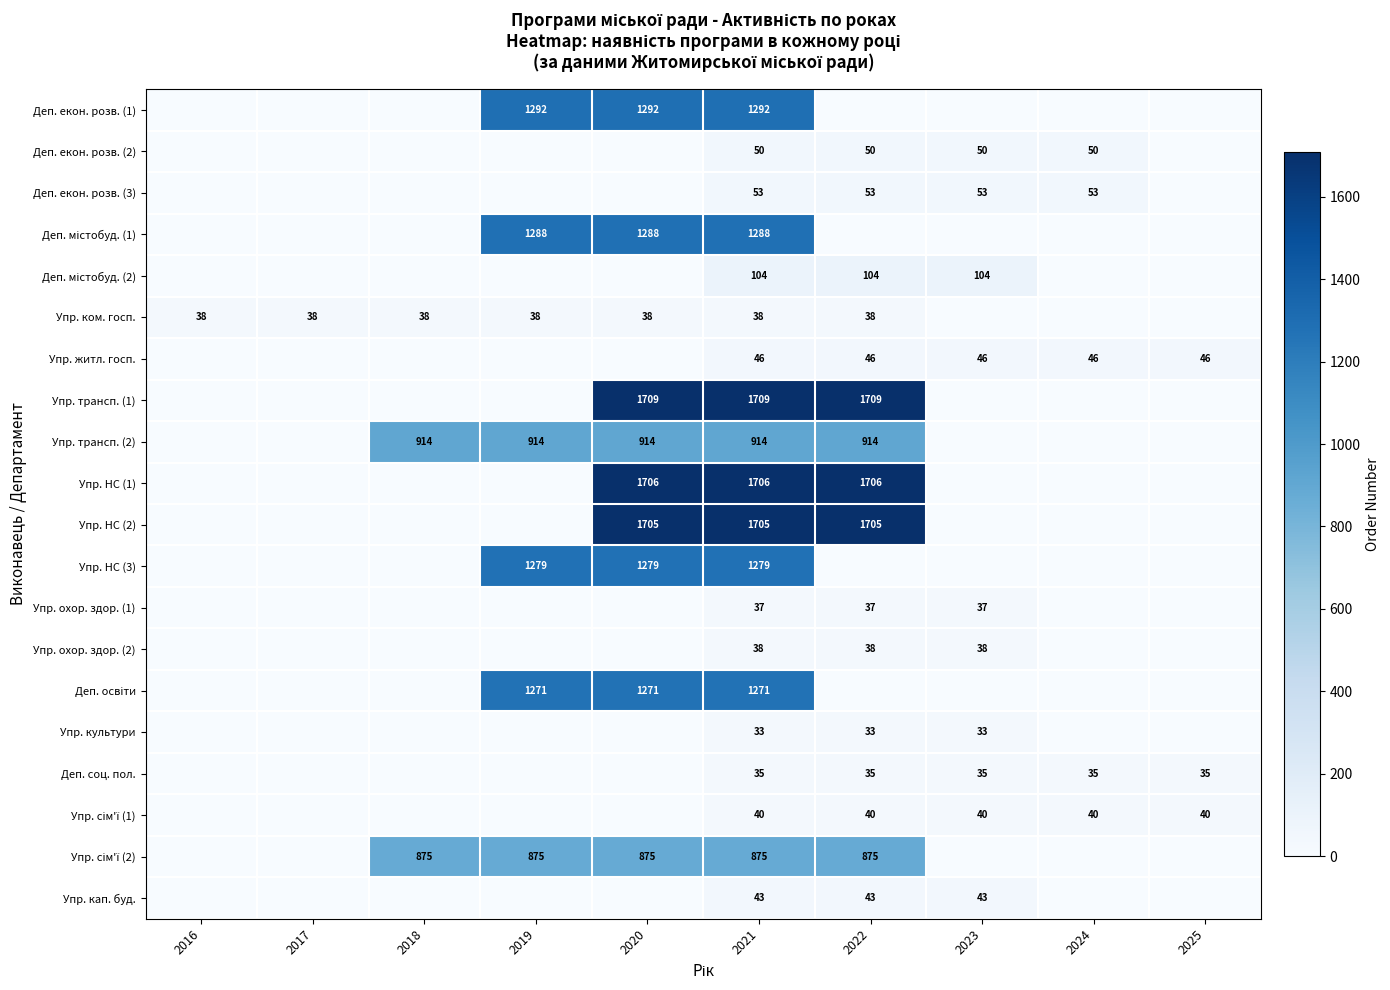

What is the greatest value displayed?

1709